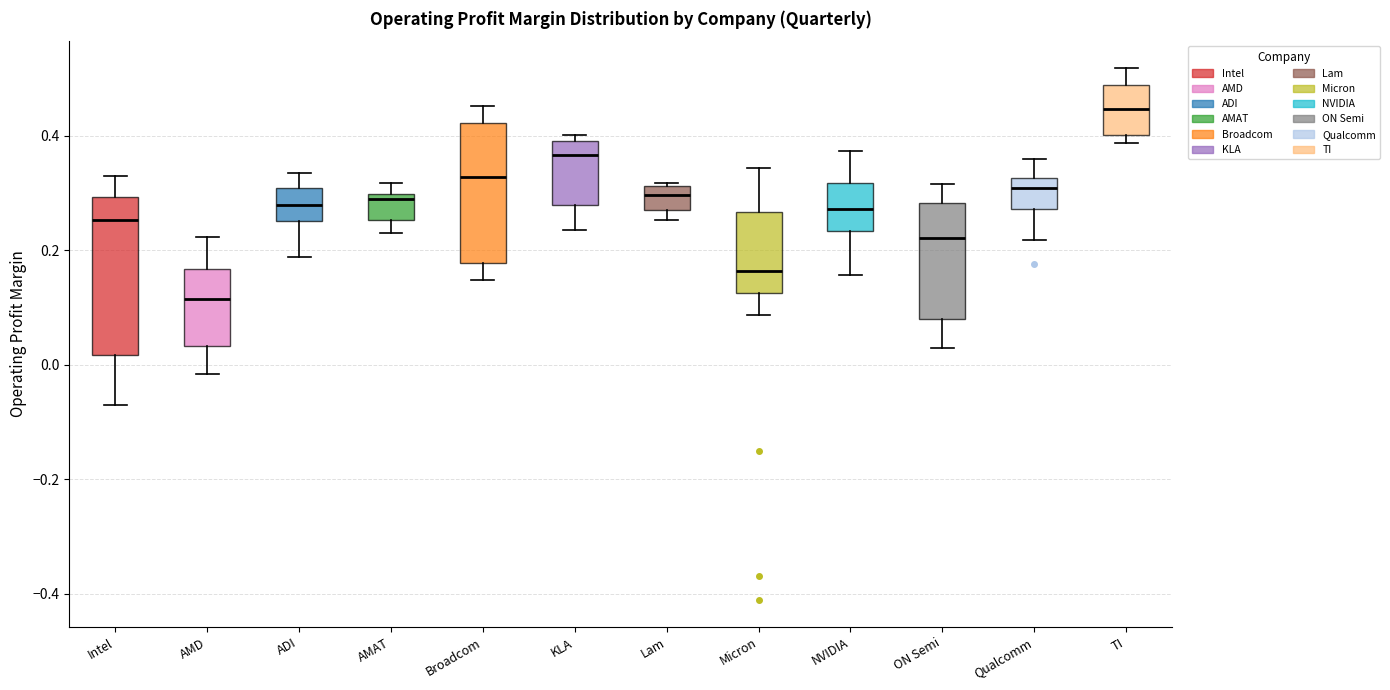

Reading left to right, read every box against the y-axis: the position of its median line, the range the box covers, and the ends of its whiskers. The values are not printed on the chart, so give them approximately, as read against the axis.

Intel: median 0.26, box 0.02 to 0.30, whiskers -0.08 to 0.32
AMD: median 0.12, box 0.04 to 0.16, whiskers -0.02 to 0.22
ADI: median 0.28, box 0.26 to 0.30, whiskers 0.18 to 0.34
AMAT: median 0.28, box 0.26 to 0.30, whiskers 0.22 to 0.32
Broadcom: median 0.32, box 0.18 to 0.42, whiskers 0.14 to 0.46
KLA: median 0.36, box 0.28 to 0.38, whiskers 0.24 to 0.40
Lam: median 0.30, box 0.26 to 0.32, whiskers 0.26 (just below the box's lower edge) to 0.32 (just above the box's upper edge)
Micron: median 0.16, box 0.12 to 0.26, whiskers 0.08 to 0.34
NVIDIA: median 0.28, box 0.24 to 0.32, whiskers 0.16 to 0.38
ON Semi: median 0.22, box 0.08 to 0.28, whiskers 0.02 to 0.32
Qualcomm: median 0.30, box 0.28 to 0.32, whiskers 0.22 to 0.36
TI: median 0.44, box 0.40 to 0.48, whiskers 0.38 to 0.52